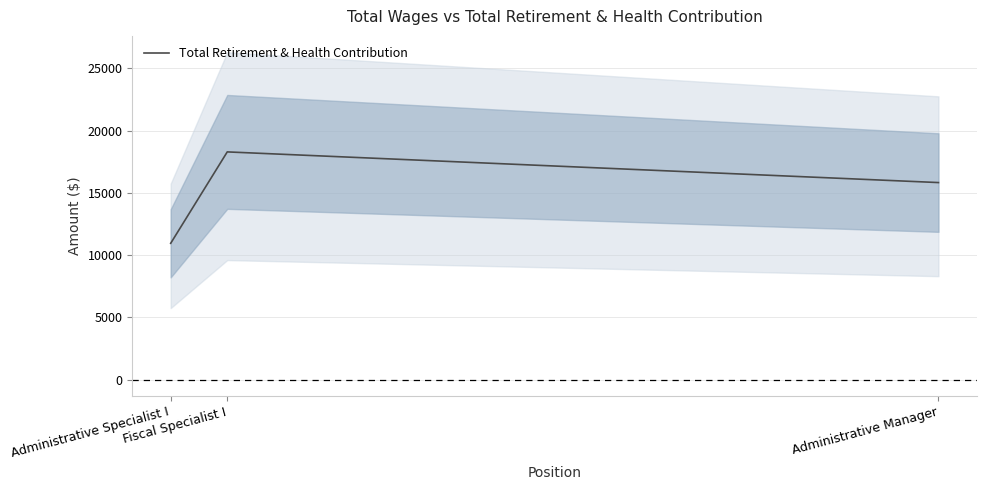

Rank the categories by value from highest to lowest.

Fiscal Specialist I, Administrative Manager, Administrative Specialist I